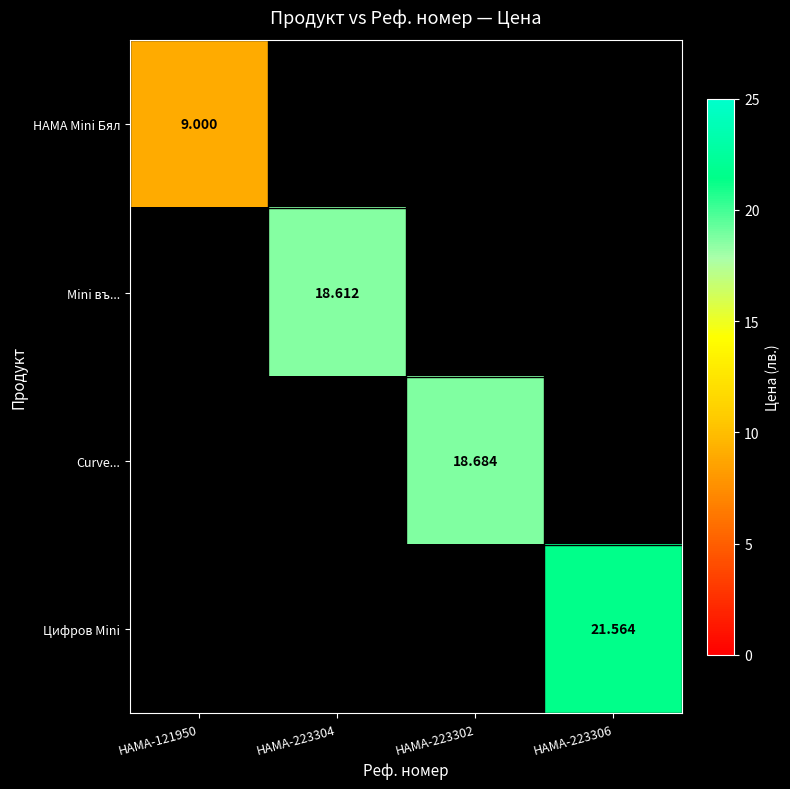

The Curve... series shows 18.7 at HAMA-223302. True or false?

True